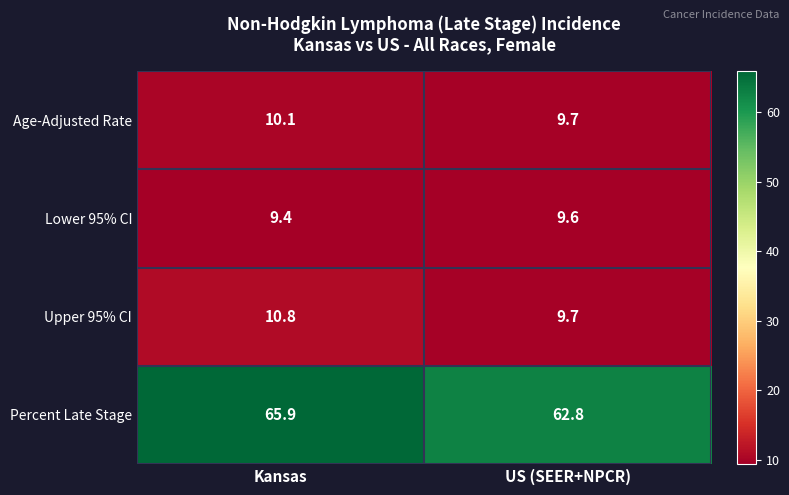

List the series in order of their peak value, lowest first.

Lower 95% CI, Age-Adjusted Rate, Upper 95% CI, Percent Late Stage